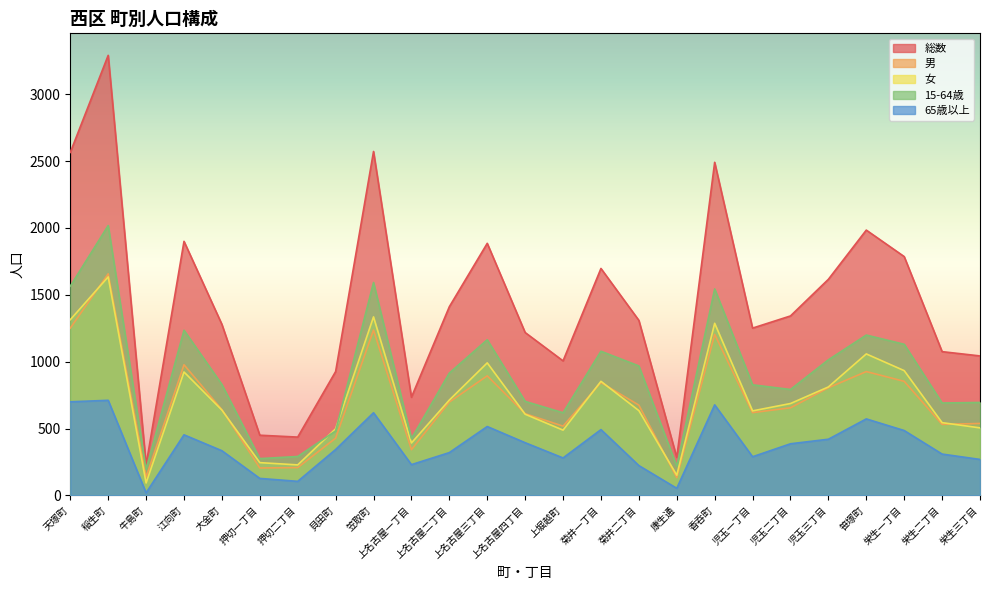

At how many categories does at least one series exceed 1850?

7